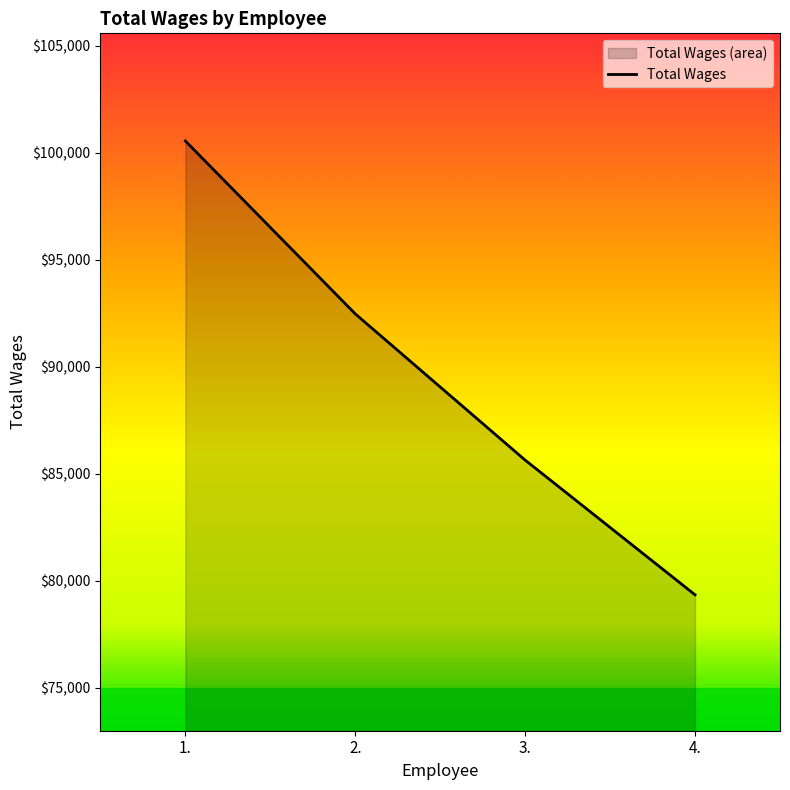

Where is the data nearest to the value 89949?

2.